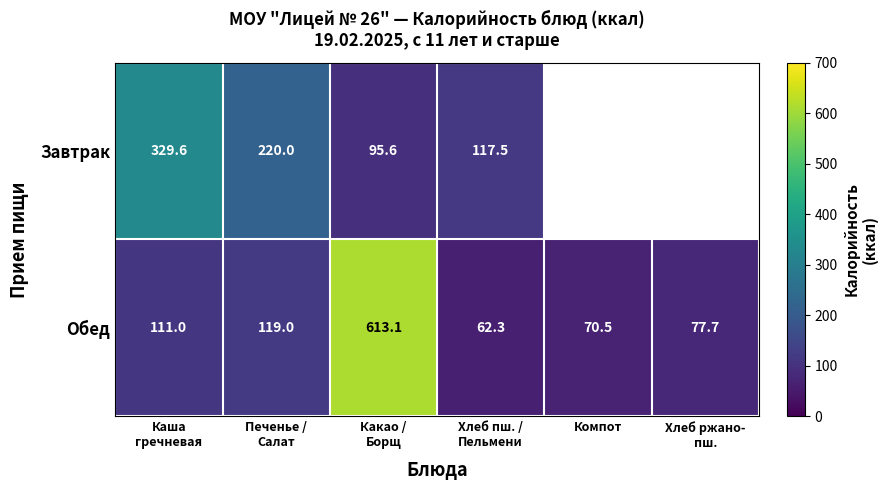

What is the sum of all Обед values?

1053.6